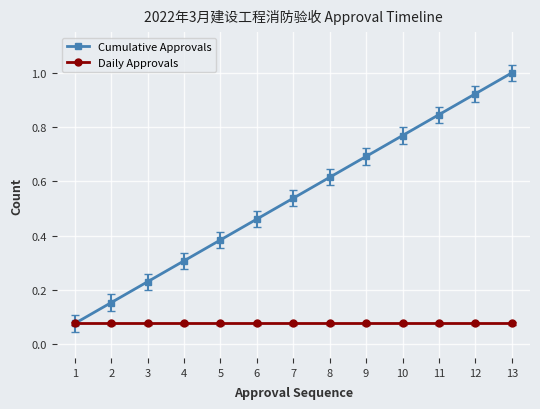

At which category is the sum across all series the highest?

13